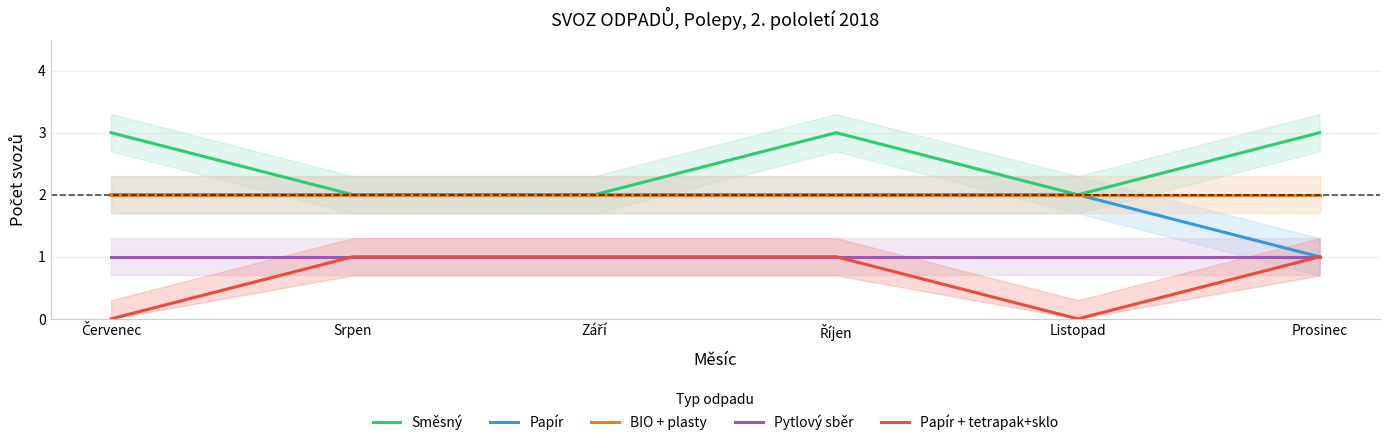

Is it true that Pytlový sběr equals 1 at Červenec?

True